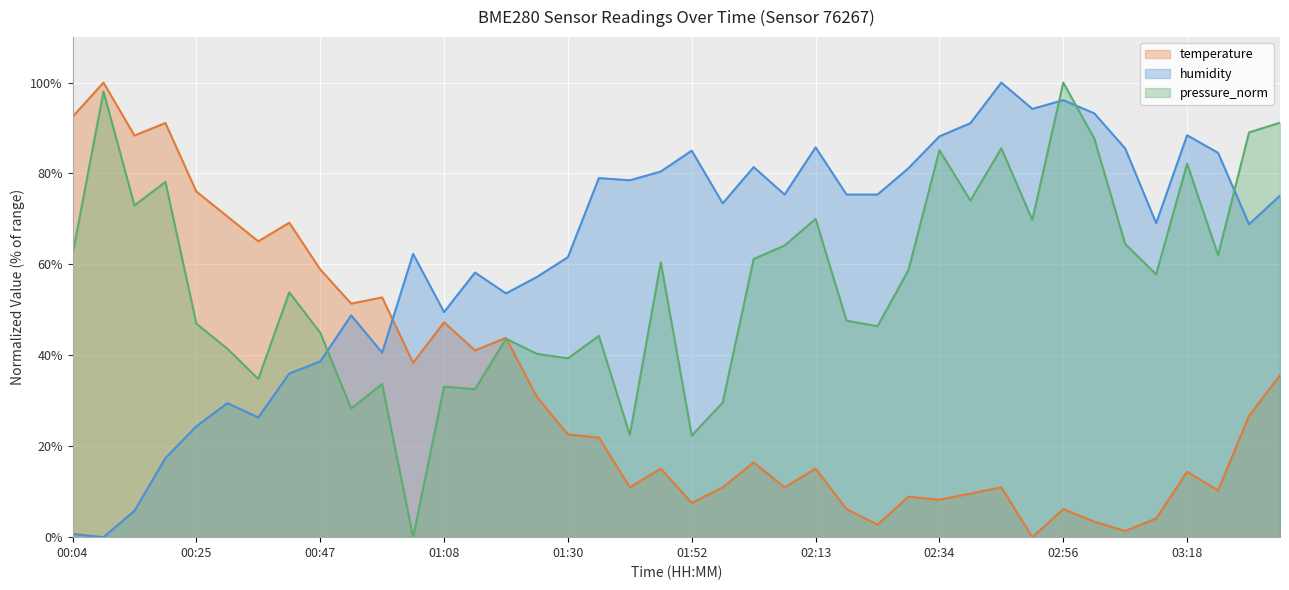

At which category is the sum across all series the highest?

02:56